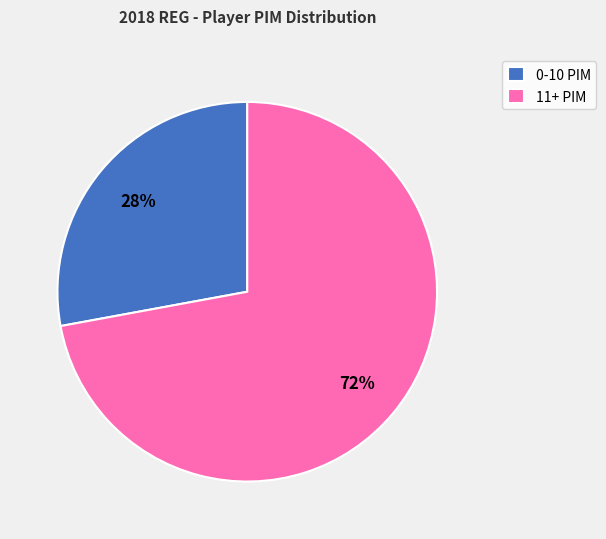

The 11+ PIM slice represents 82% of the pie. True or false?

False